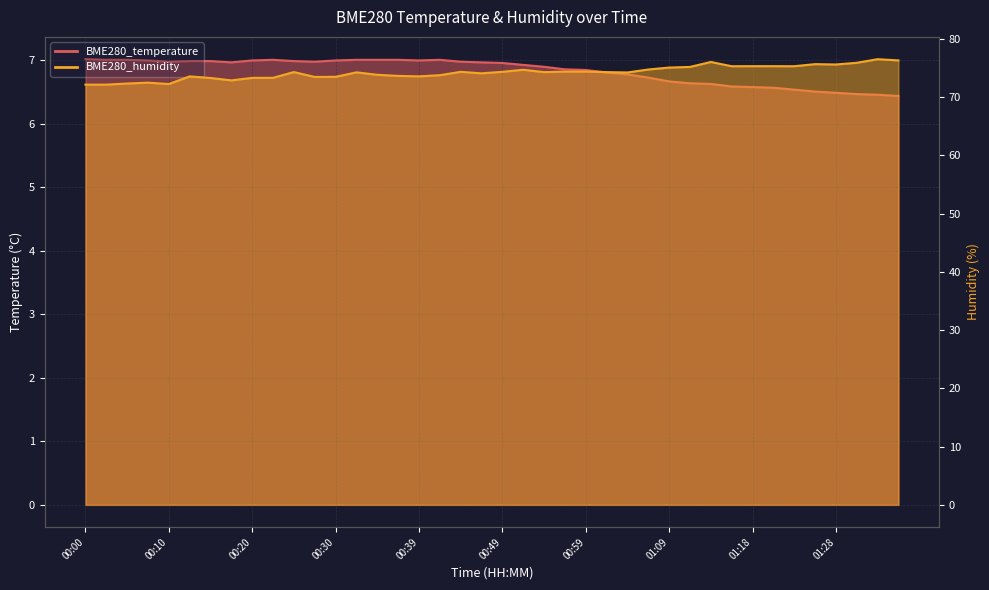

What is the highest value of the BME280_temperature series?

7.0